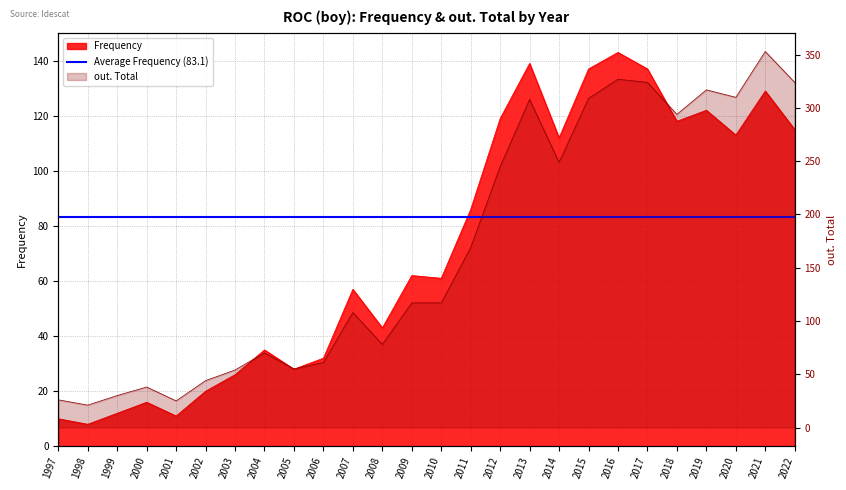

Rank the series at 1999 from highest to lowest value.

out. Total, Frequency